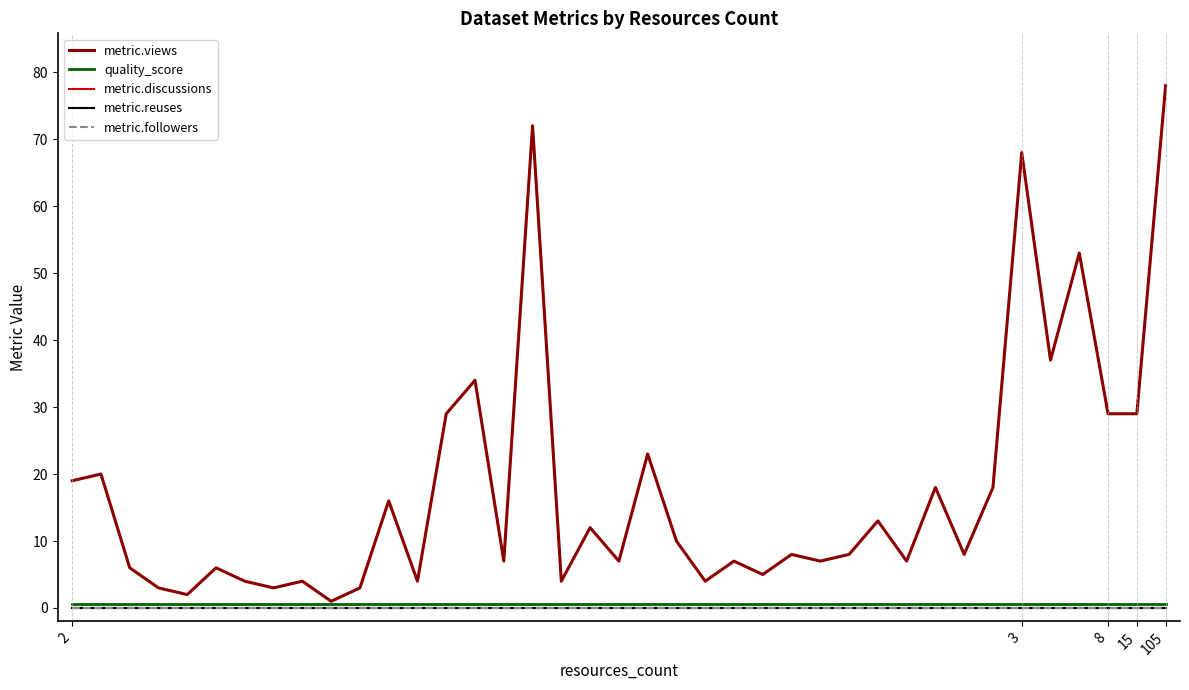

True or false: quality_score and metric.reuses cross at least once.

False